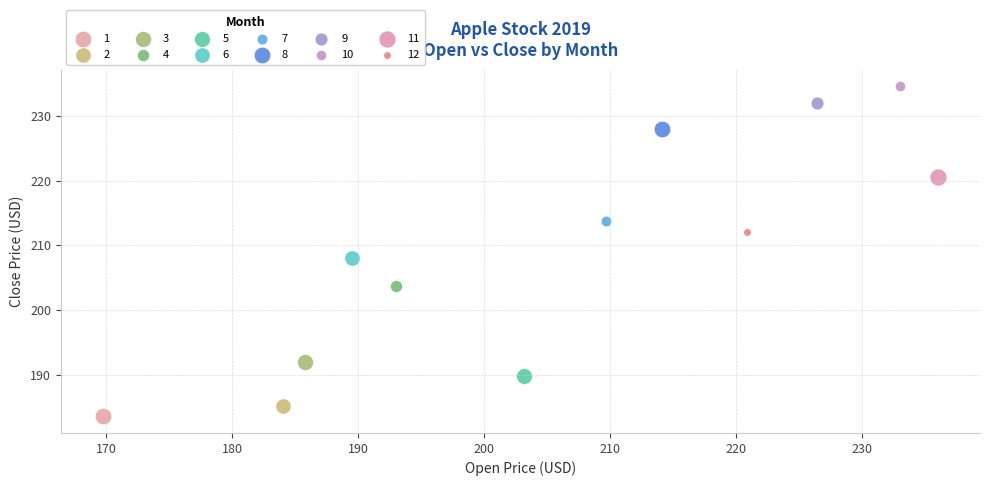

What are all the series names shown in the legend?

1, 2, 3, 4, 5, 6, 7, 8, 9, 10, 11, 12